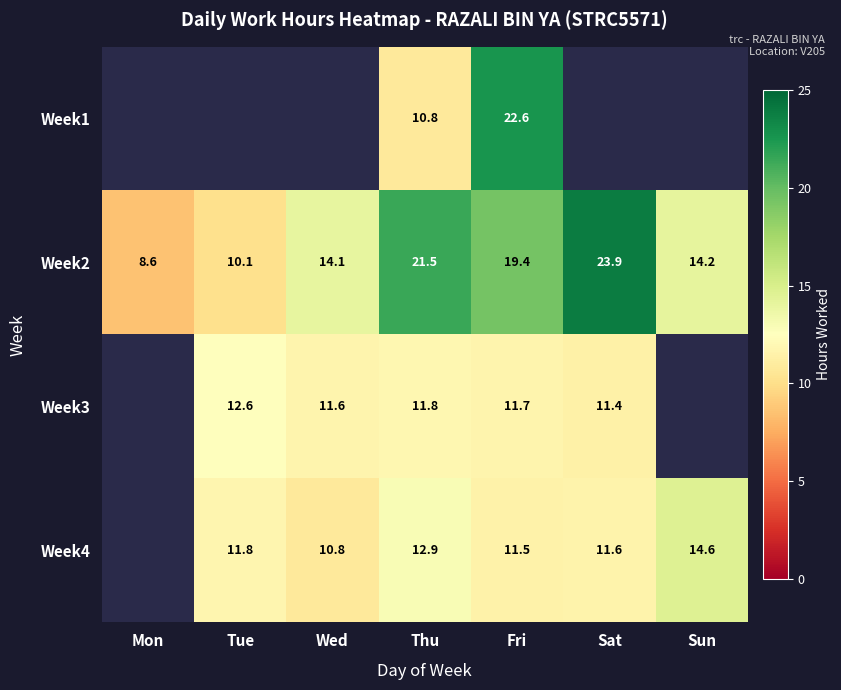

What is the total value across all series at Fri?

65.2